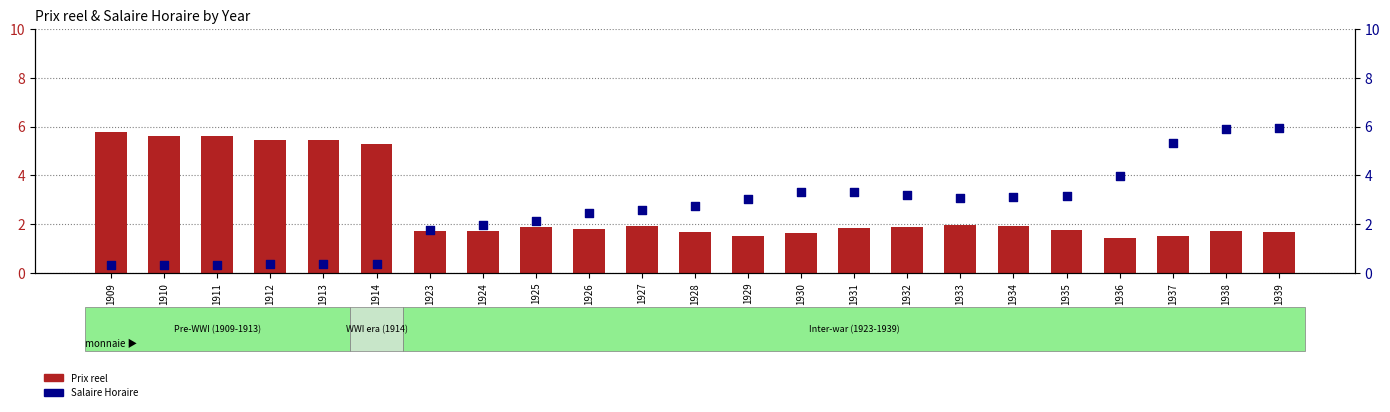

What is the total value across all series at 1909?

6.1